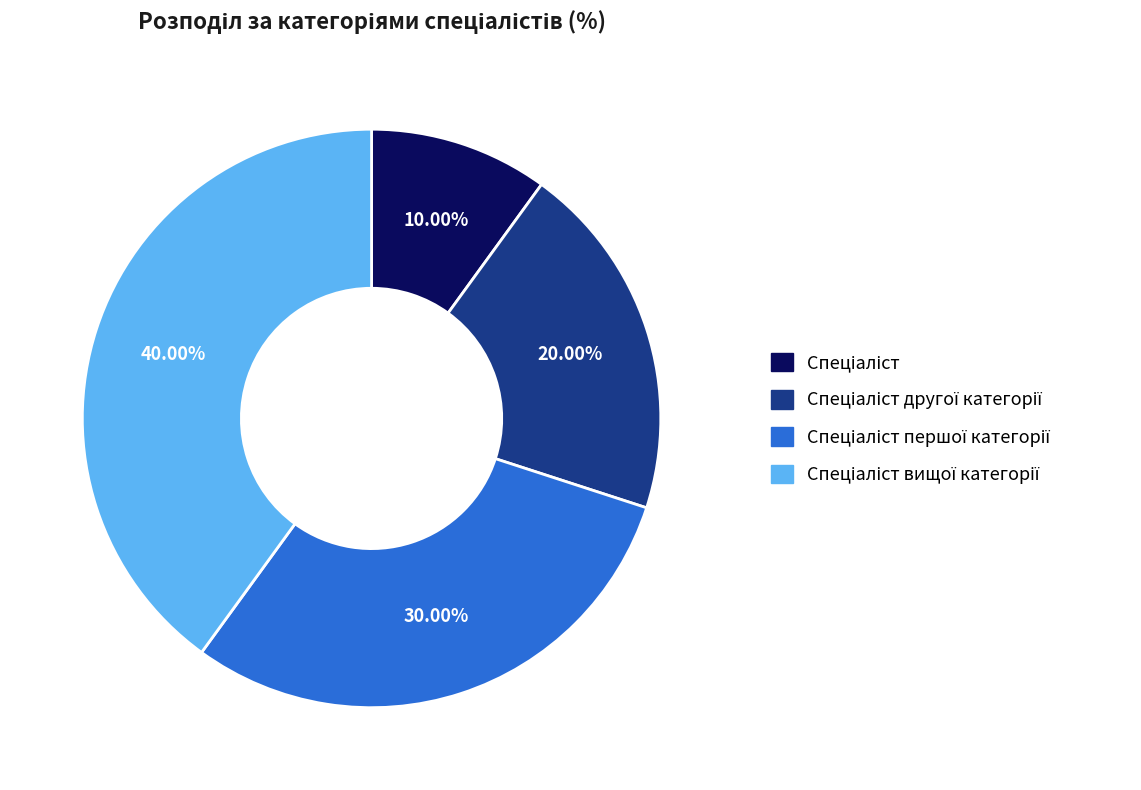

Is there any slice that represents more than half of the pie?

No